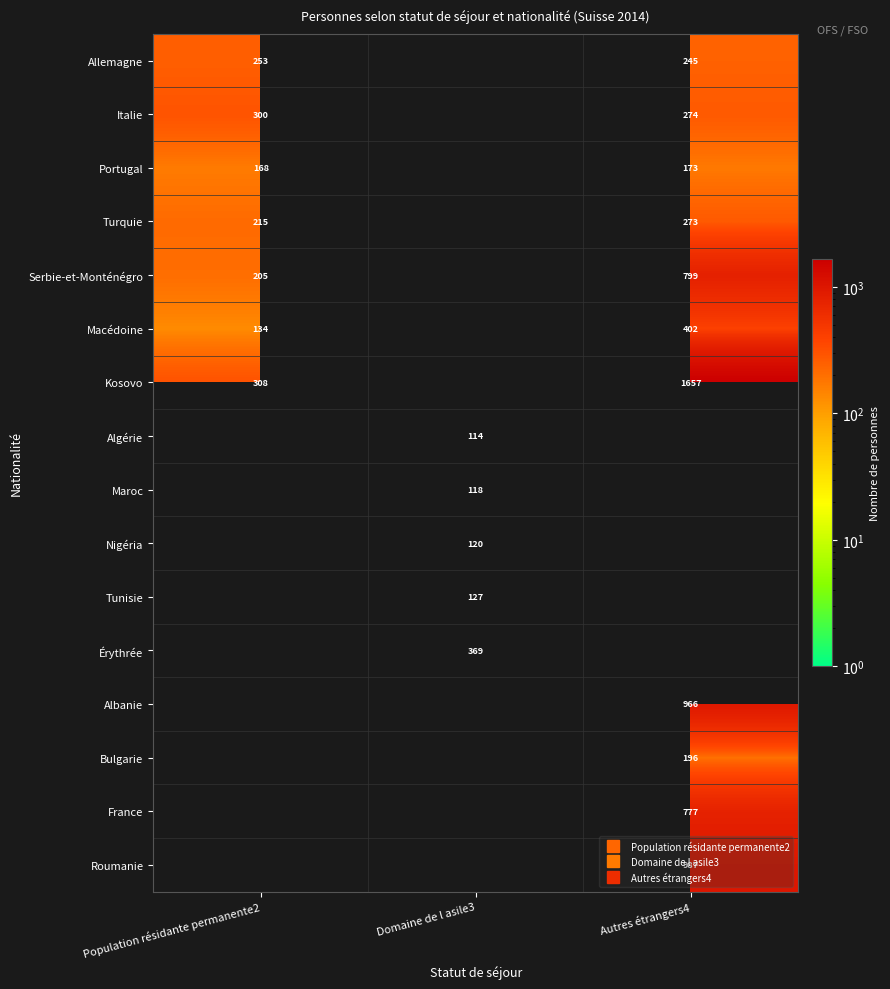

Count the number of categories in the chart.

3